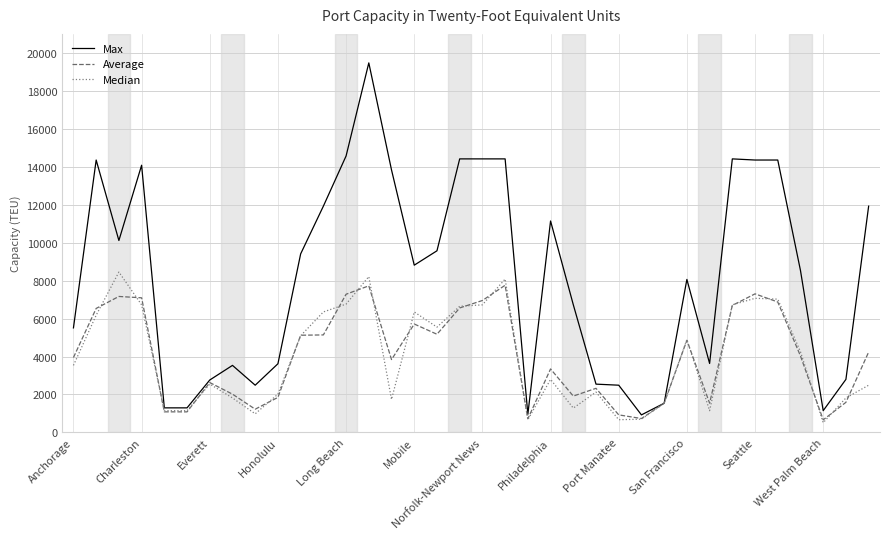

Which series has the largest range (max minus min)?

Max